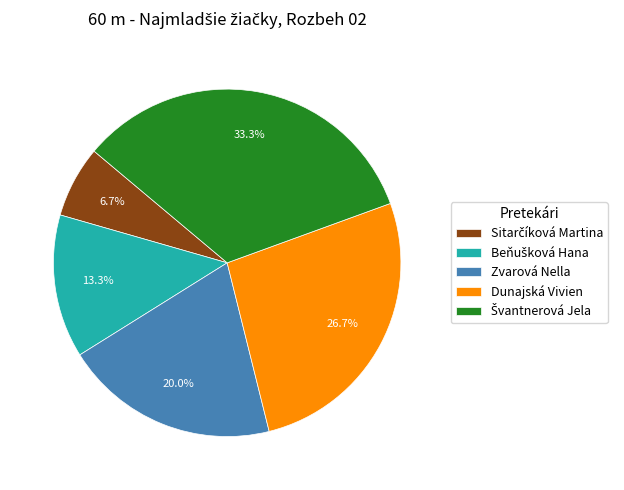

The Dunajská Vivien slice represents 27% of the pie. True or false?

True